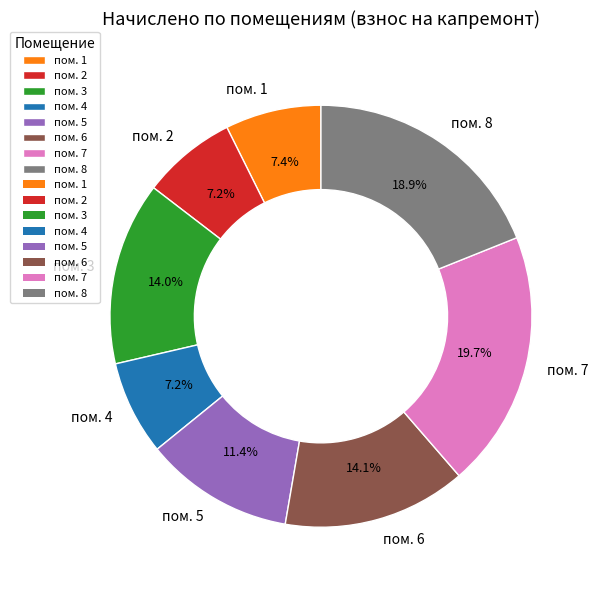

Is there any slice that represents more than half of the pie?

No